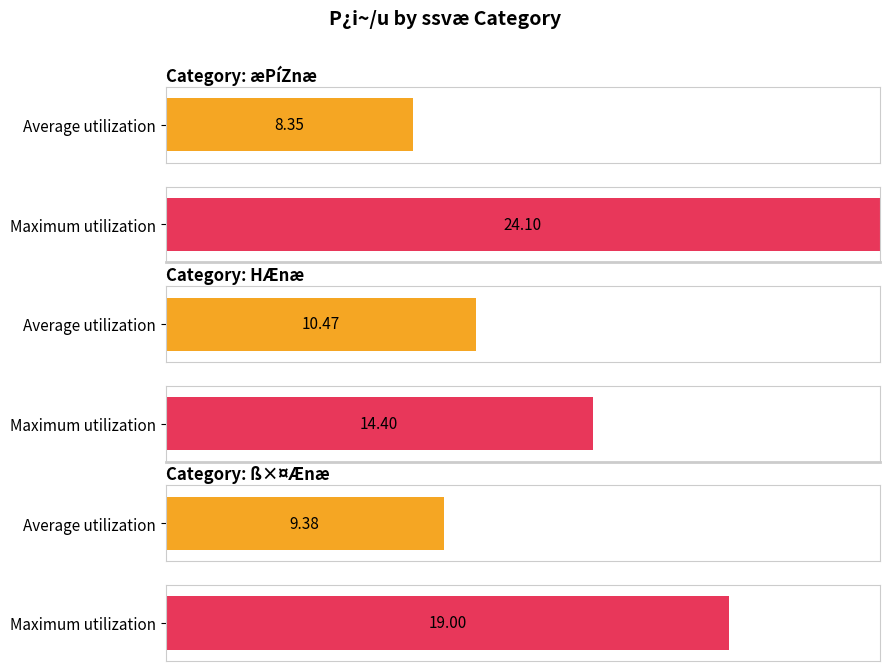

Count the number of data series in this chart.

2